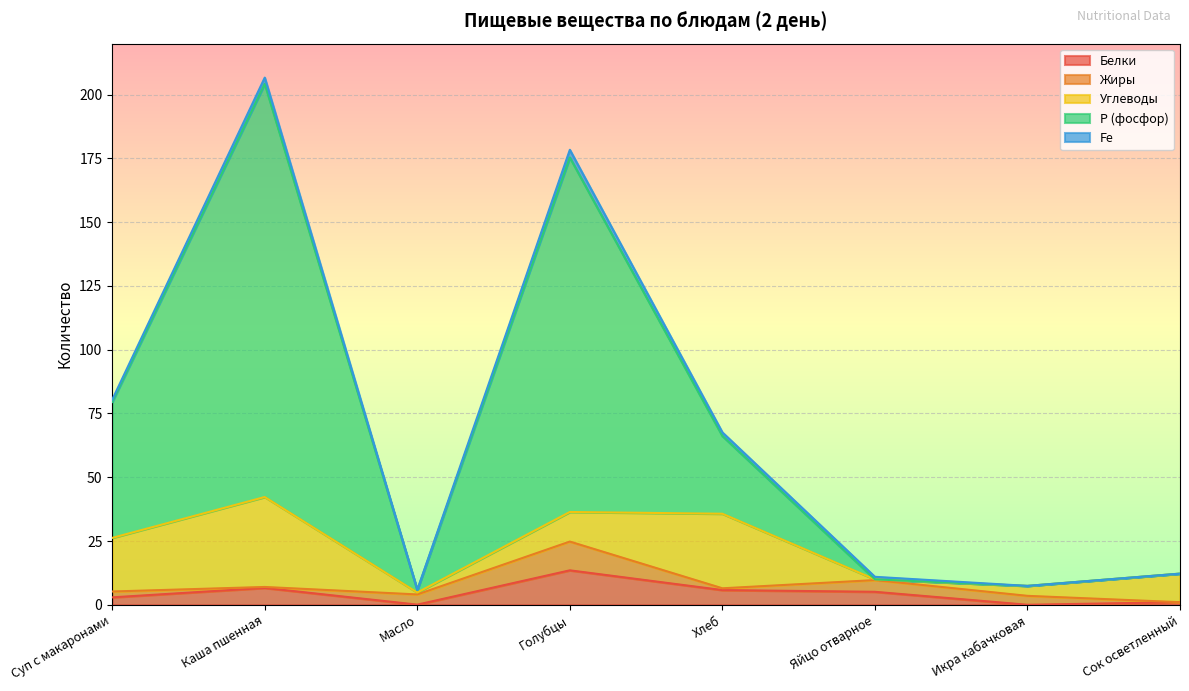

What position from the left is Яйцо отварное?

6